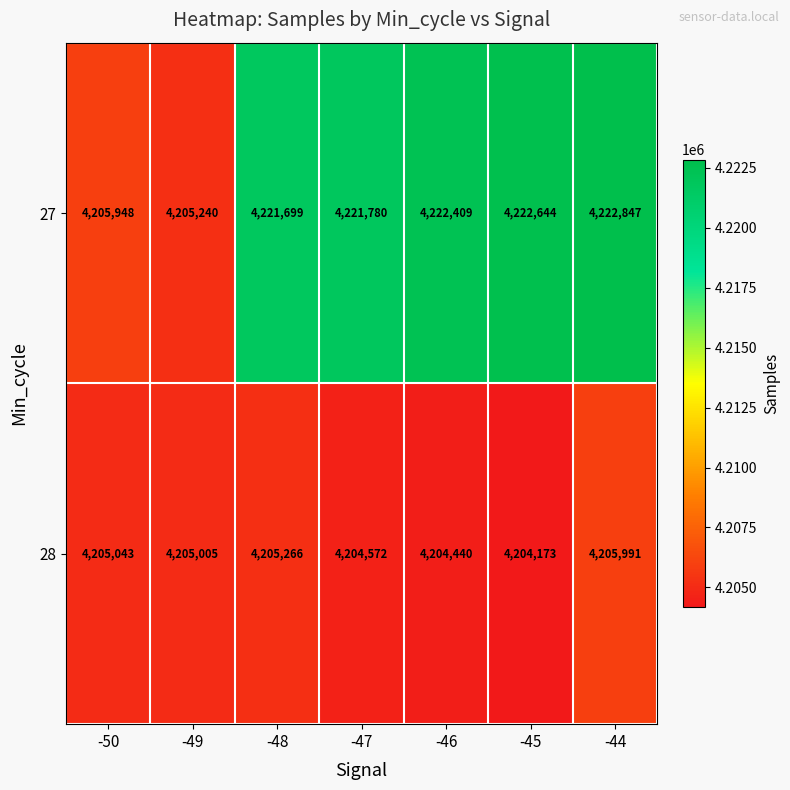

What is the sum of all 28 values?

29434490